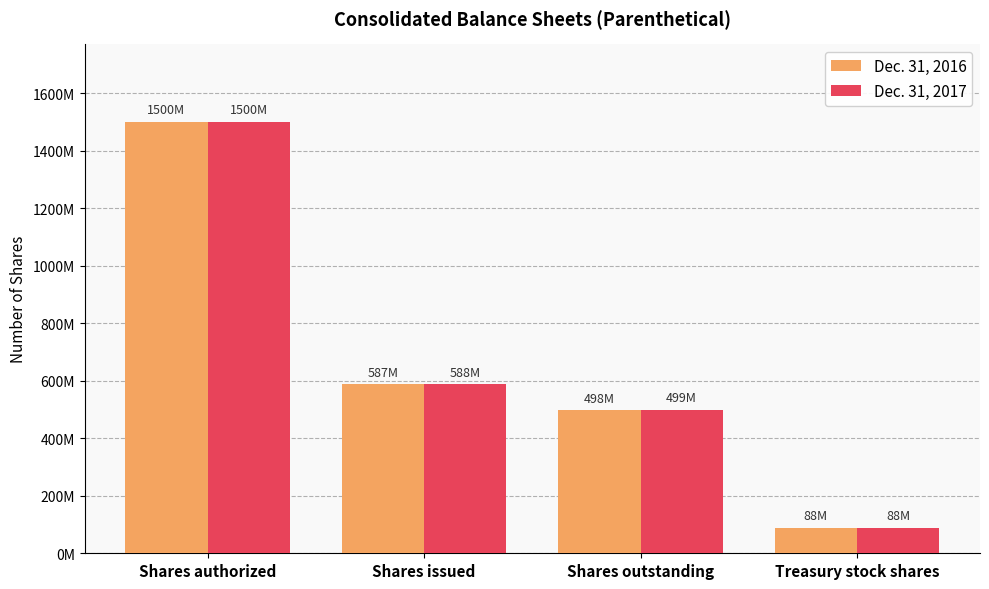

Are the bars horizontal?

No